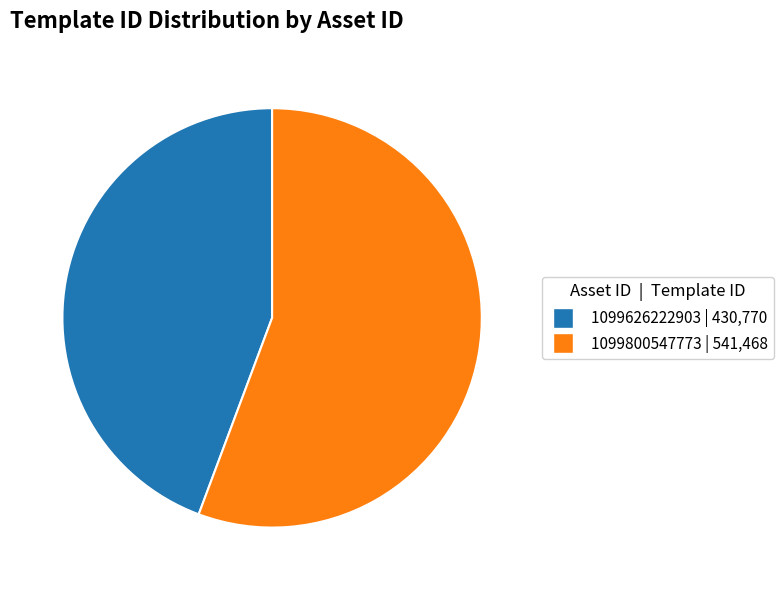

What is the majority slice?

1099800547773